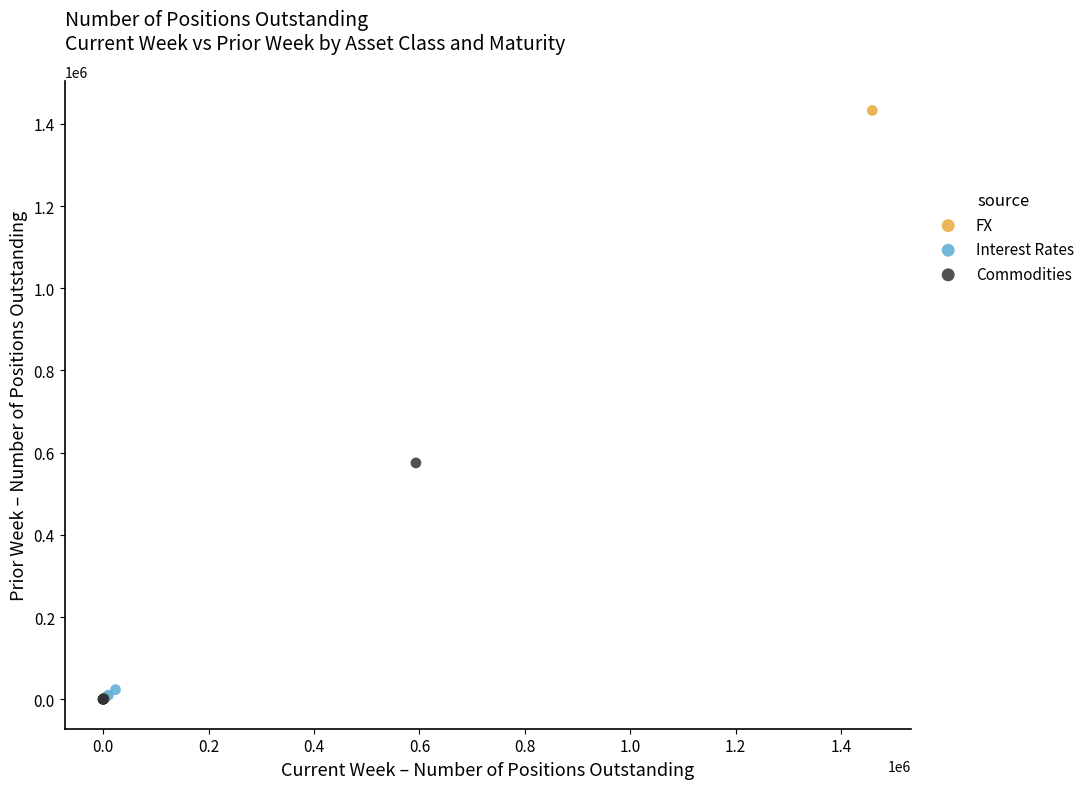

Which series has the largest Y range (max minus min)?

FX